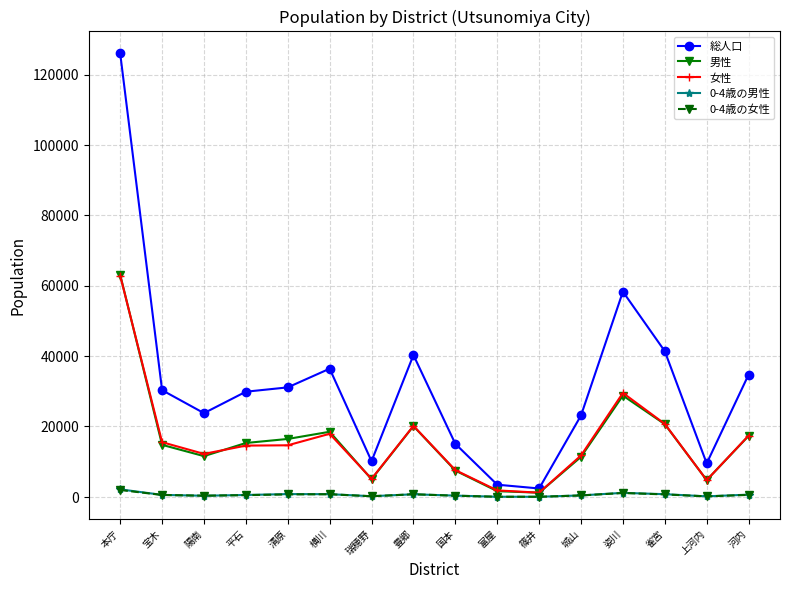

What is the minimum value for 女性?

1195